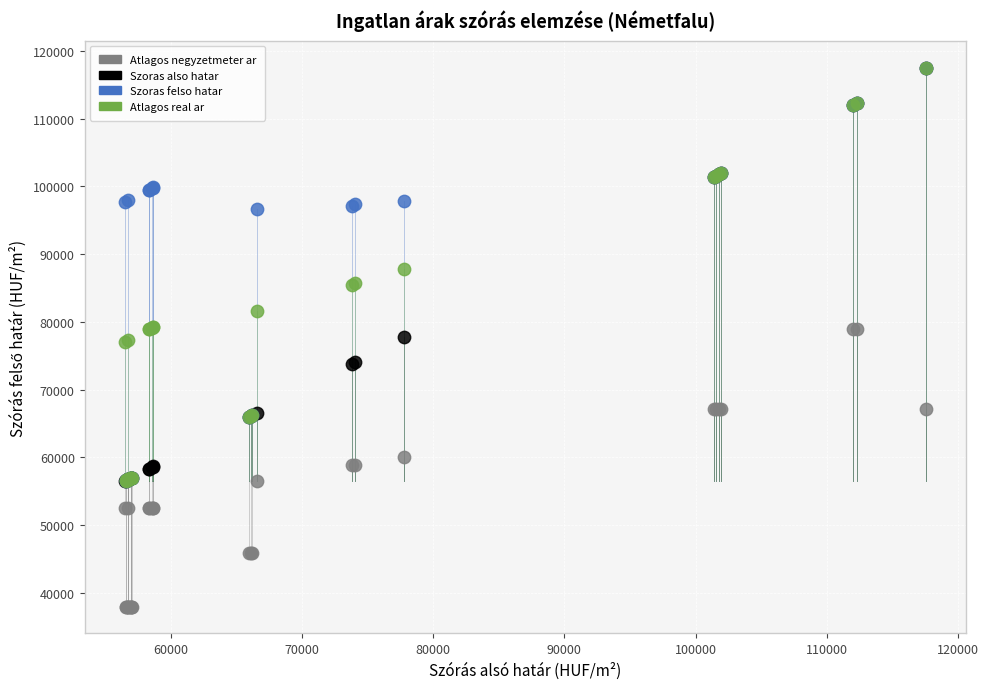

Which series has the largest Y range (max minus min)?

Szoras also hatar